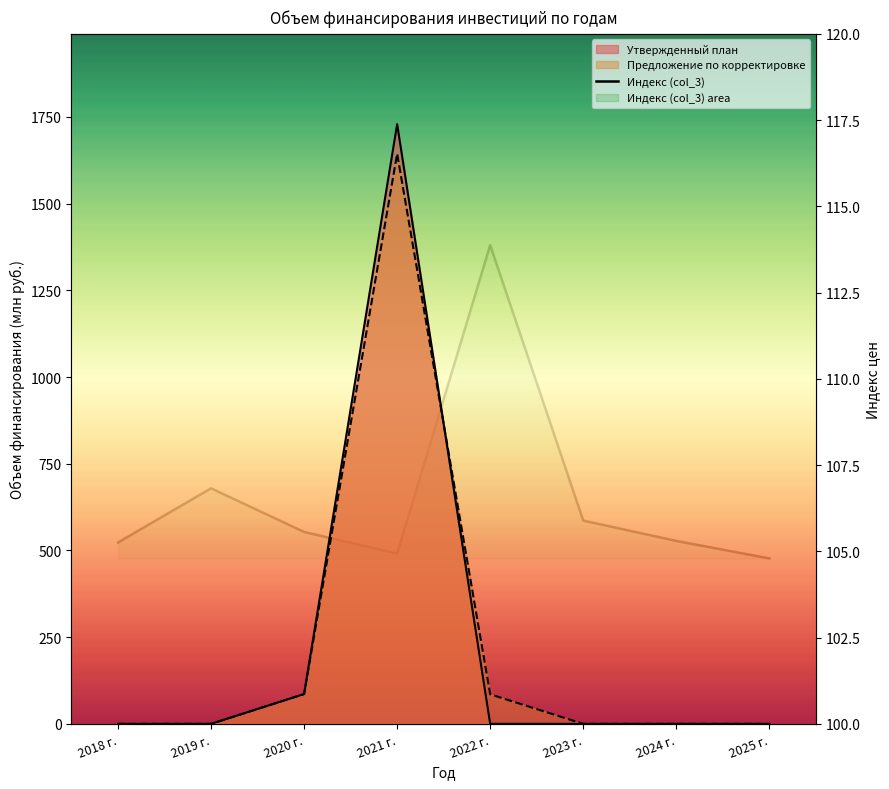

Which label corresponds to the largest value in the chart?

2022 г.